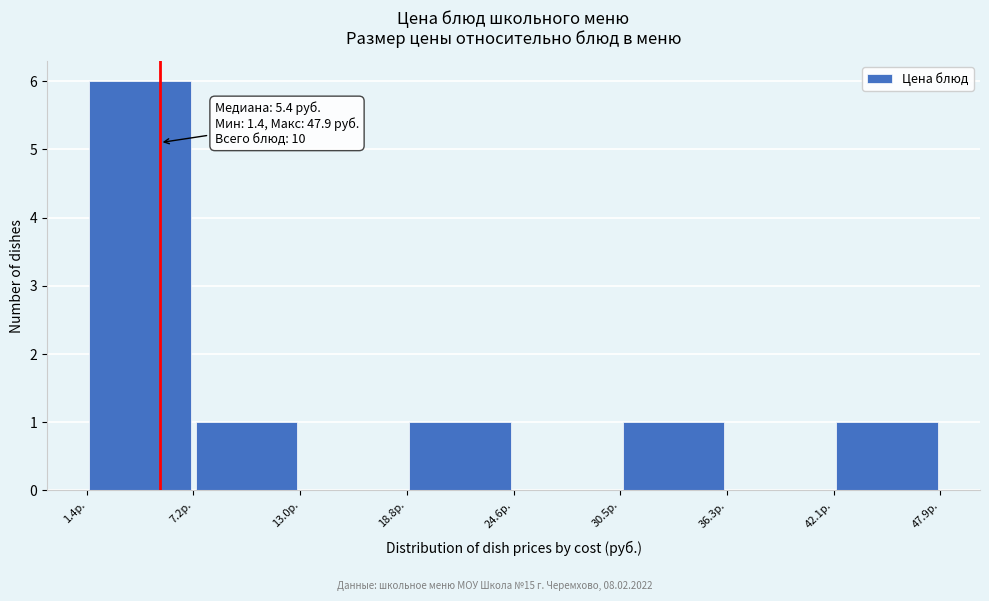

Which range on the x-axis has the tallest bar?

1 to 7